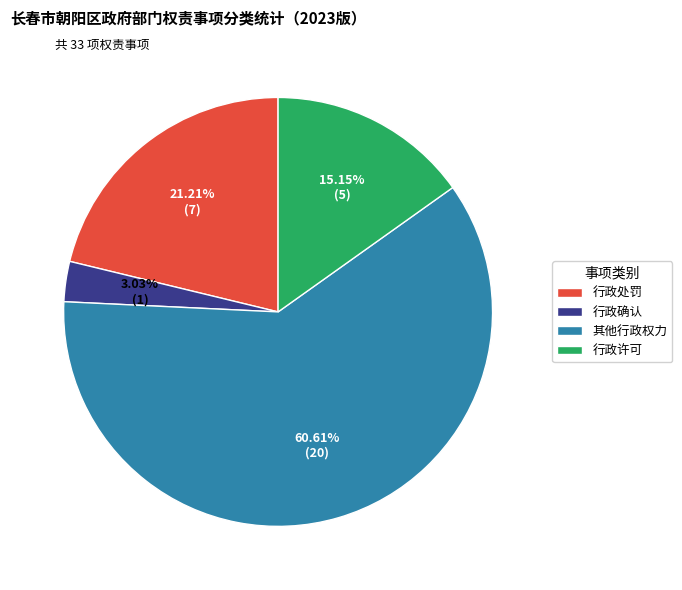

The 行政许可 slice represents 5% of the pie. True or false?

False